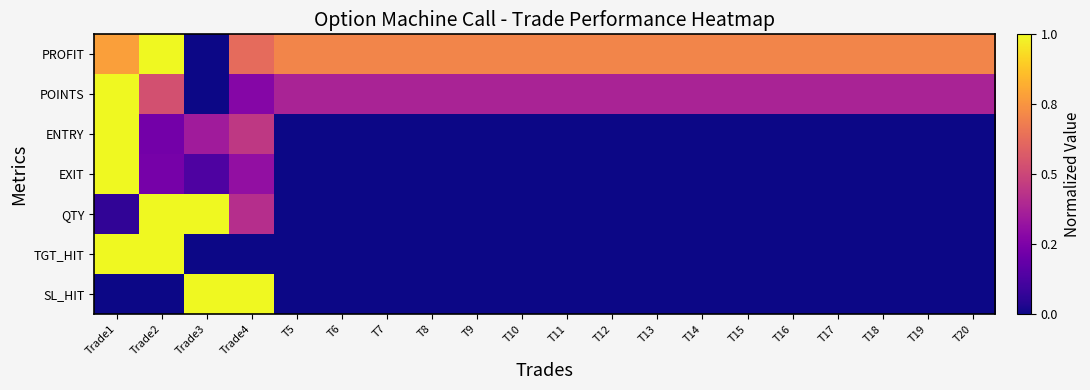

At which category is the sum across all series the highest?

Trade1